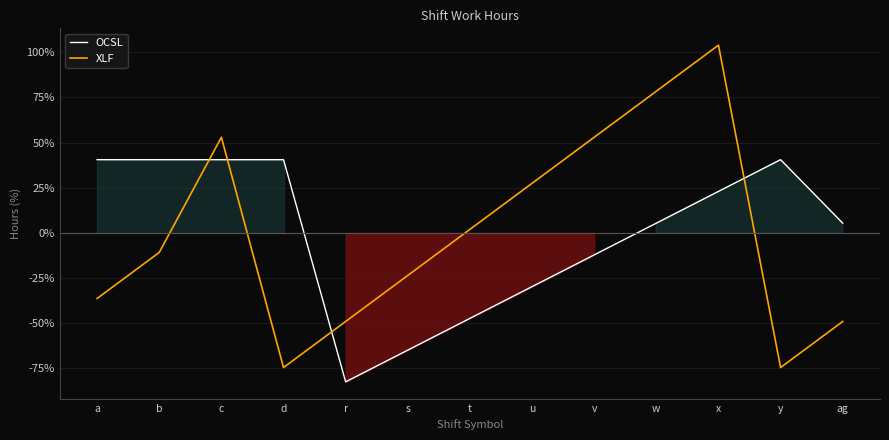

What position from the left is r?

5